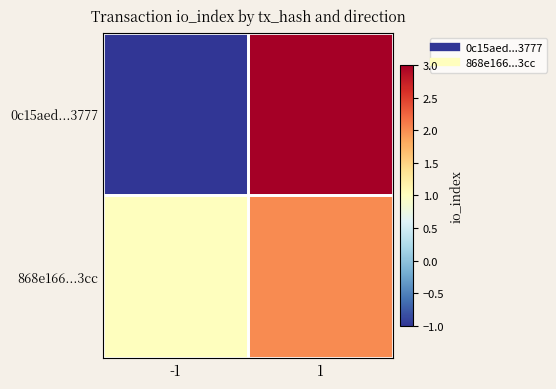

Reading left to right, transcribe all the data shown in this chart.

0c15aed...3777: -1=-1	1=3
868e166...3cc: -1=1	1=2